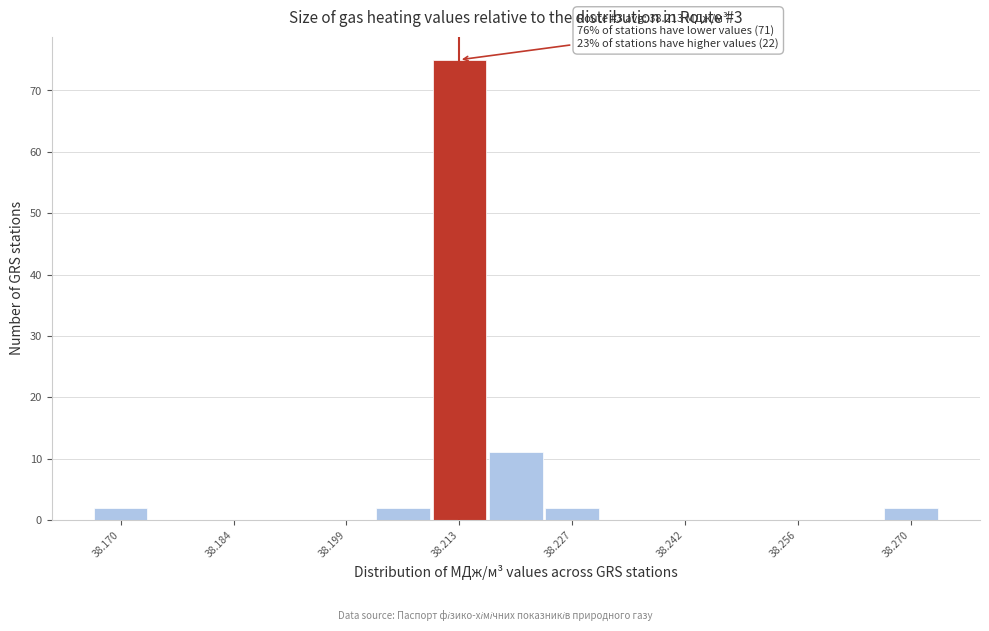

Read against the x-axis, roughly where is the centre of the tallest bar?

38.214